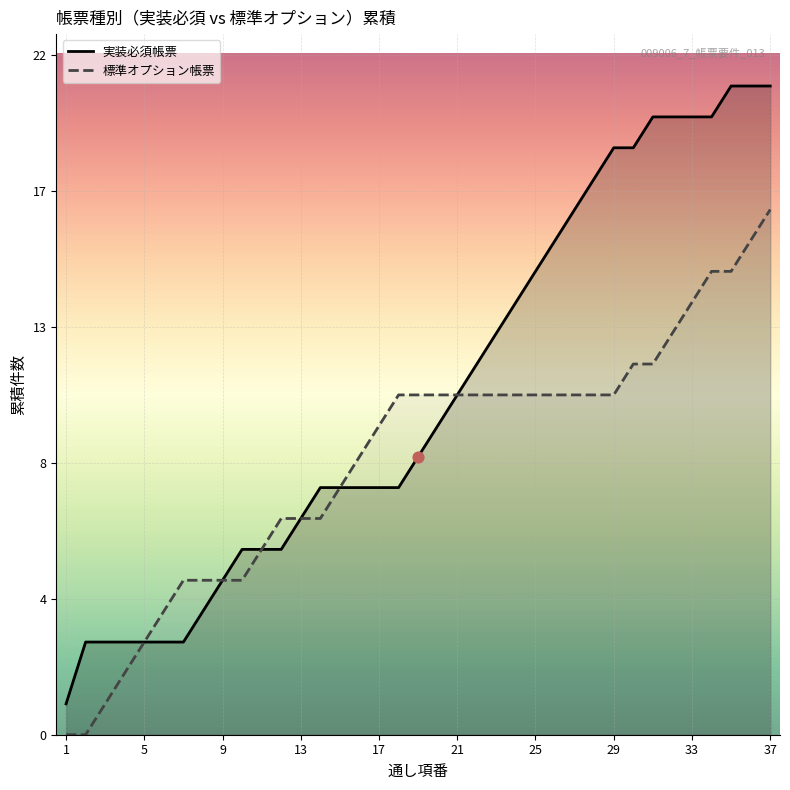

What are all the series names shown in the legend?

実装必須帳票, 標準オプション帳票